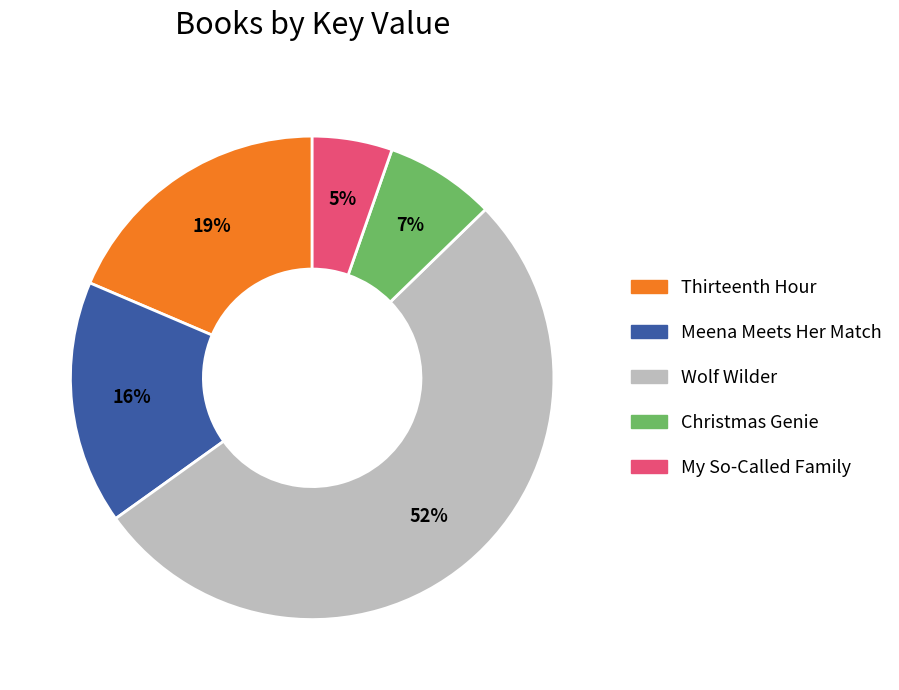

To the nearest percent, what is the difference between the largest and smallest slice percentages?

47%